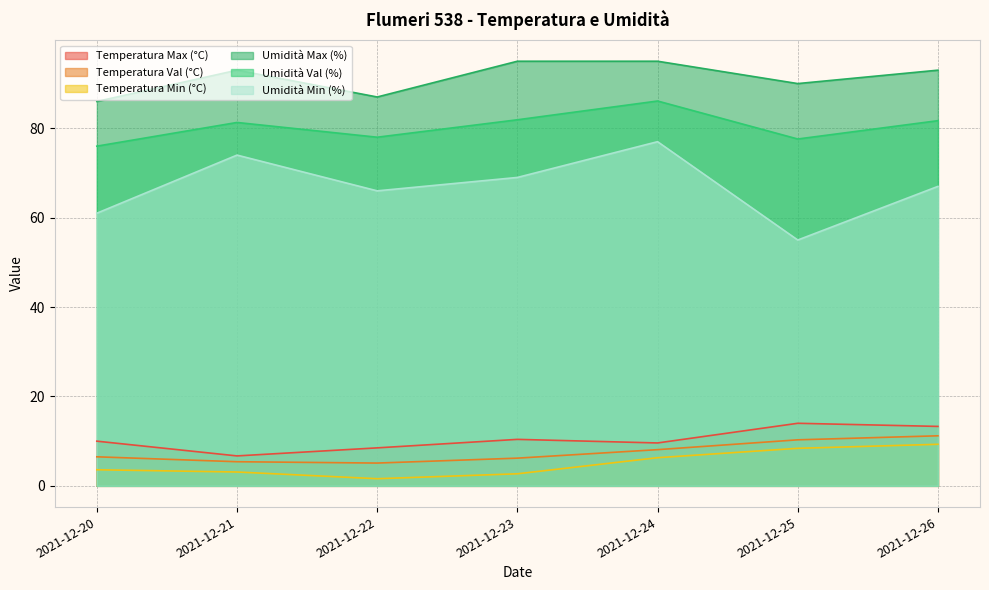

Where is Temperatura Min (°C) nearest to the value 5?

2021-12-24